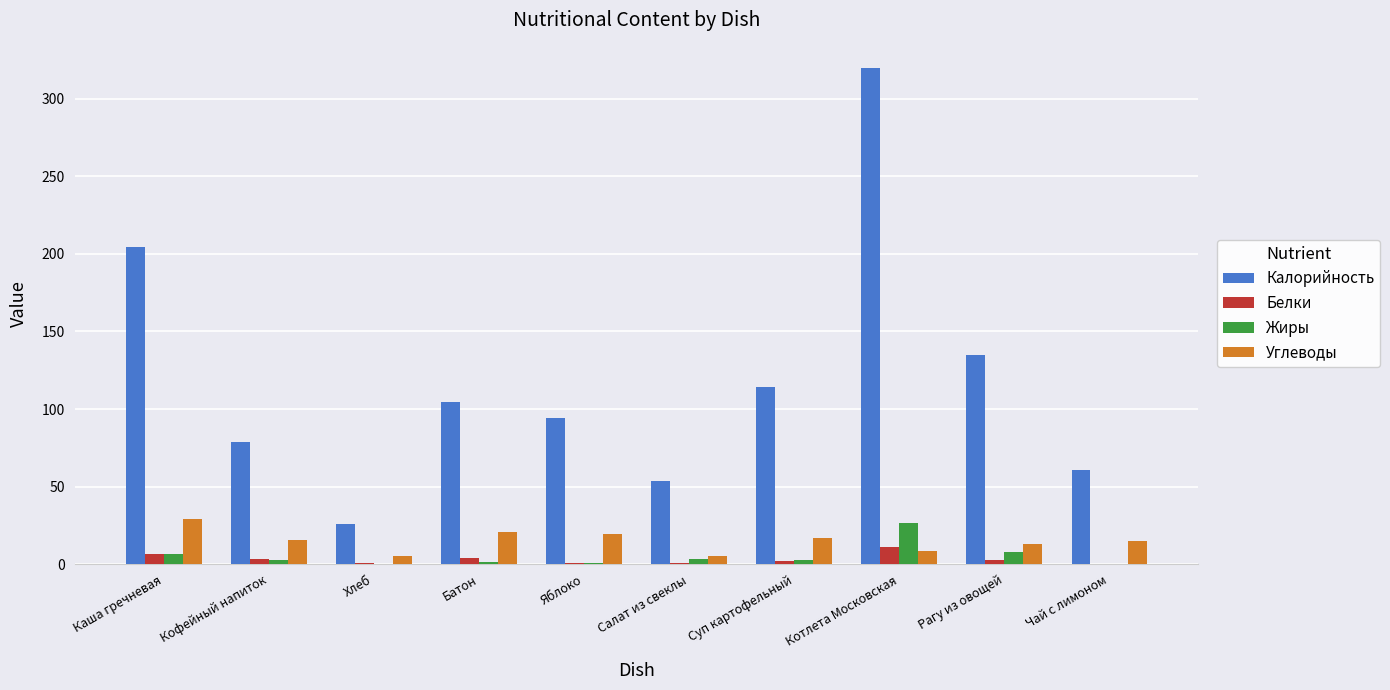

What value does the Углеводы series have at Каша гречневая?

29.2